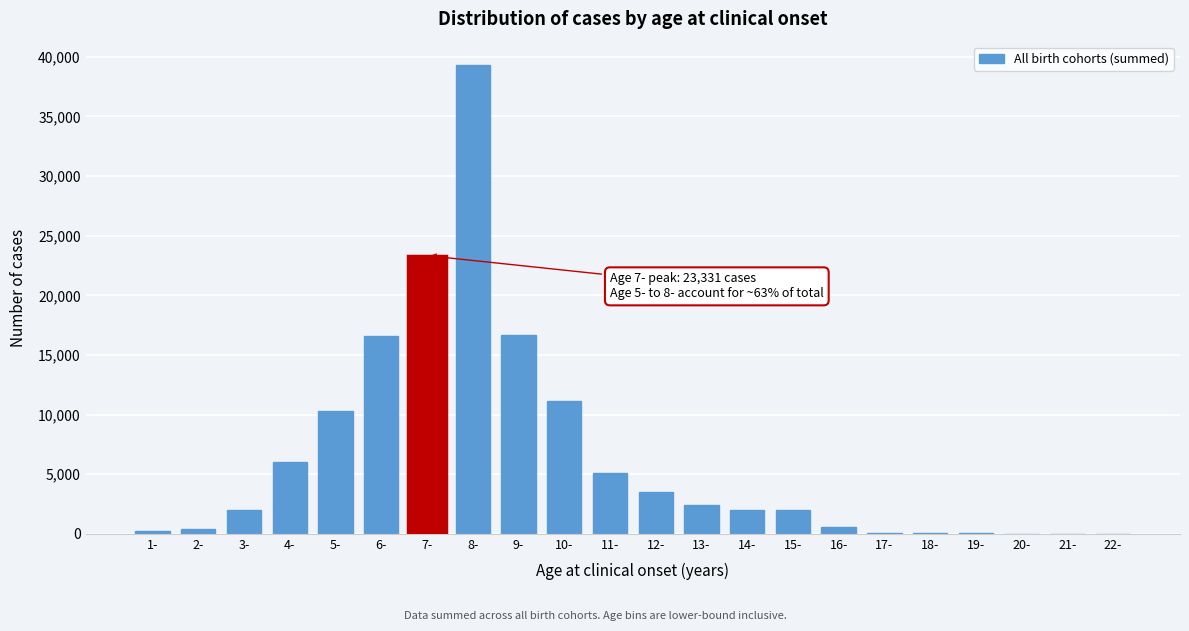

At which label is the value closest to 19655?

9-